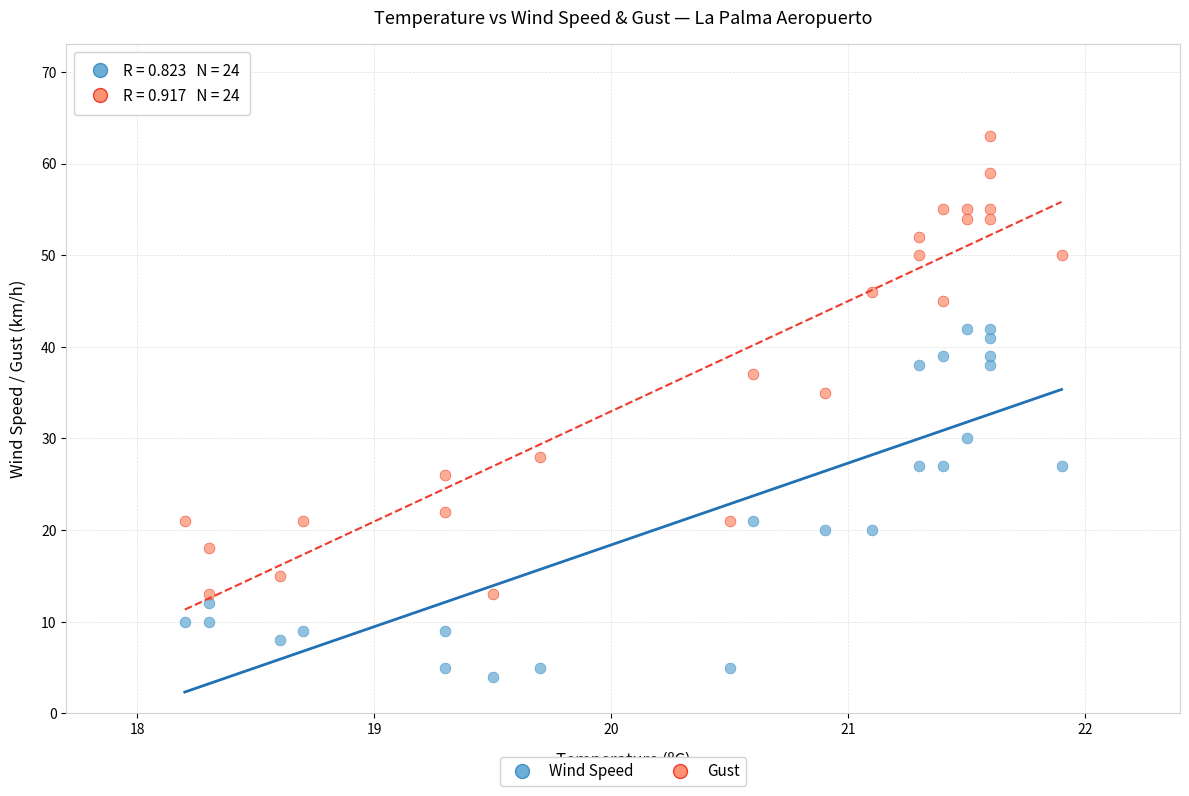

Across all series, what Y value is closest to 33?

35